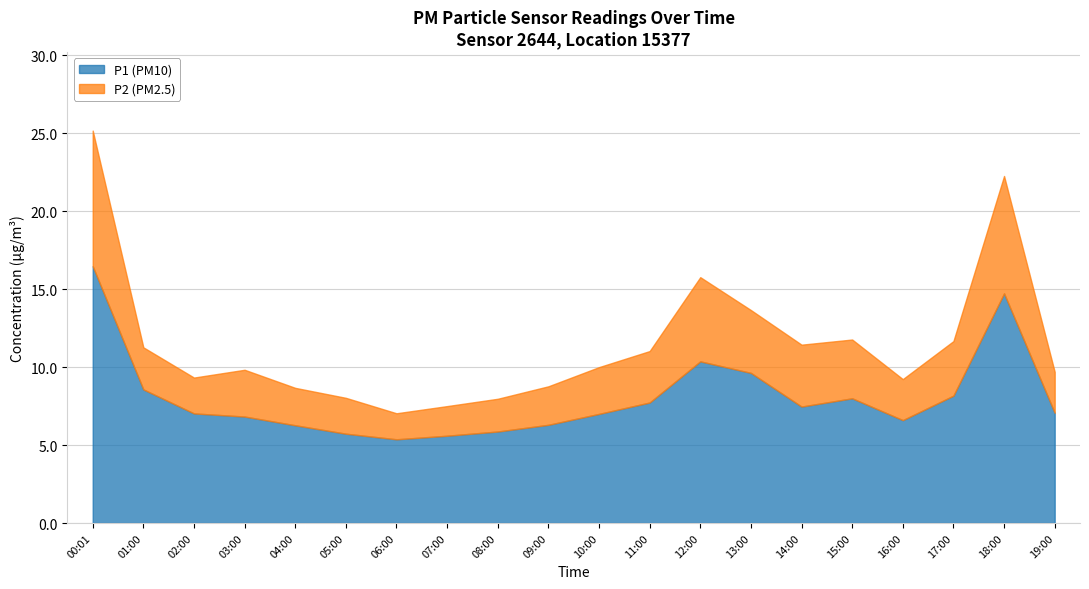

What is the label of the 19th point from the left?

18:00